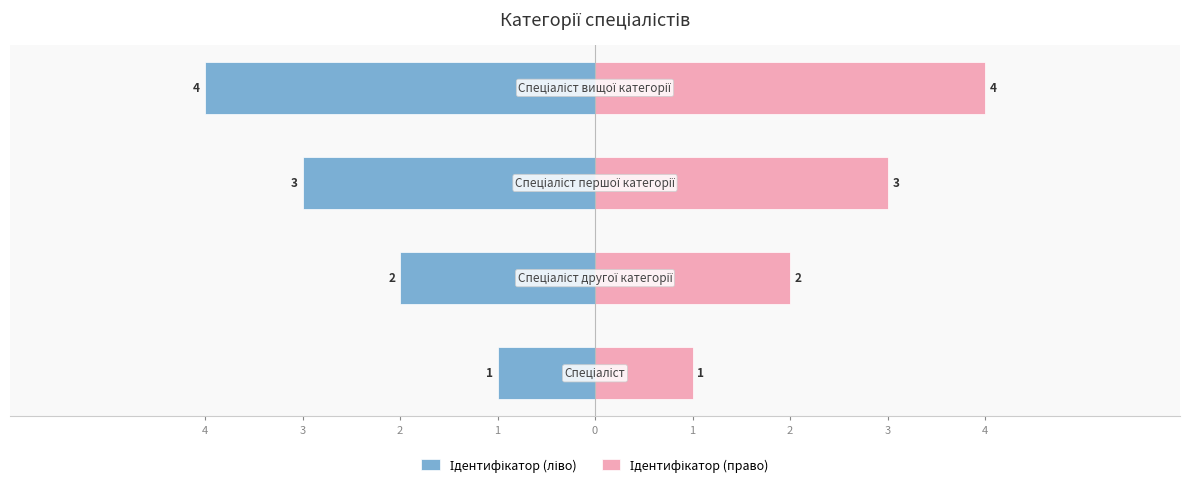

How many values in the Ідентифікатор (ліво) series exceed -2?

1